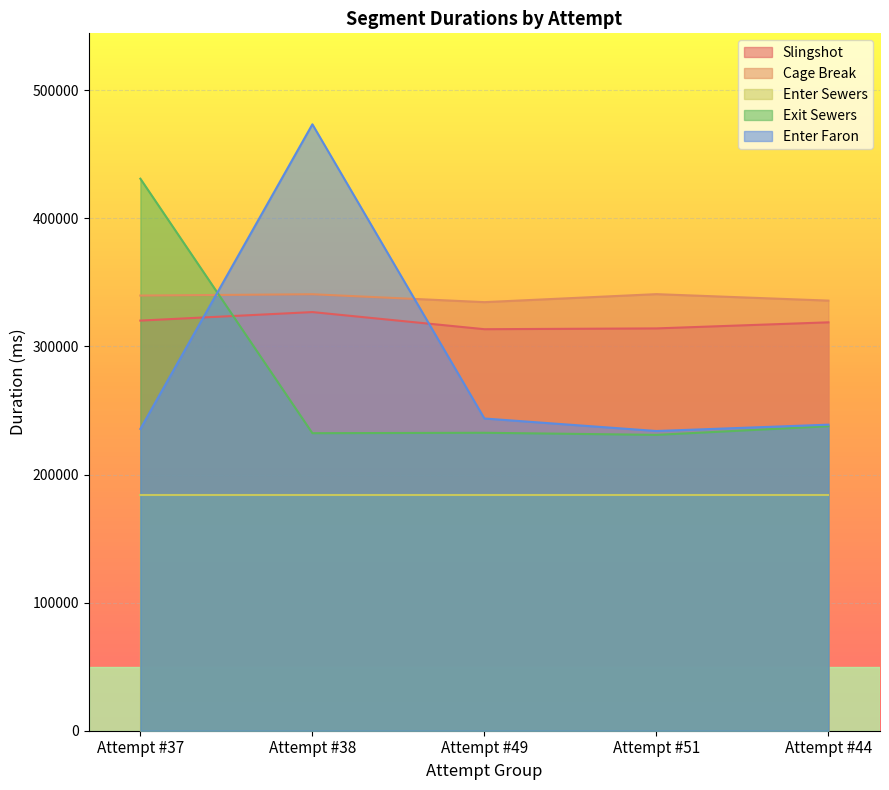

True or false: Cage Break and Slingshot intersect in this chart.

False